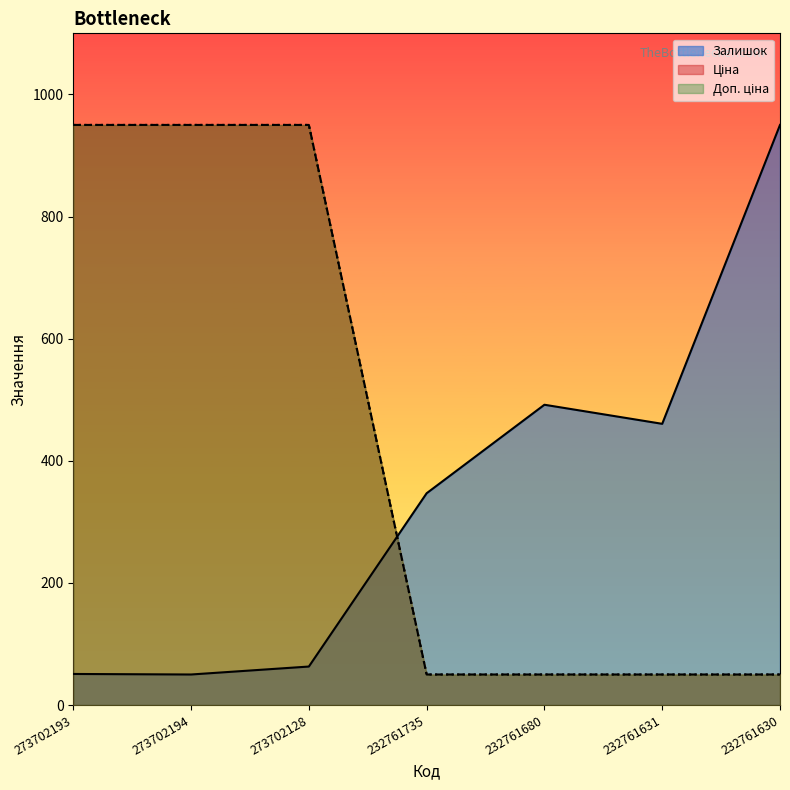

At which label is Доп. ціна closest to 500?

273702193